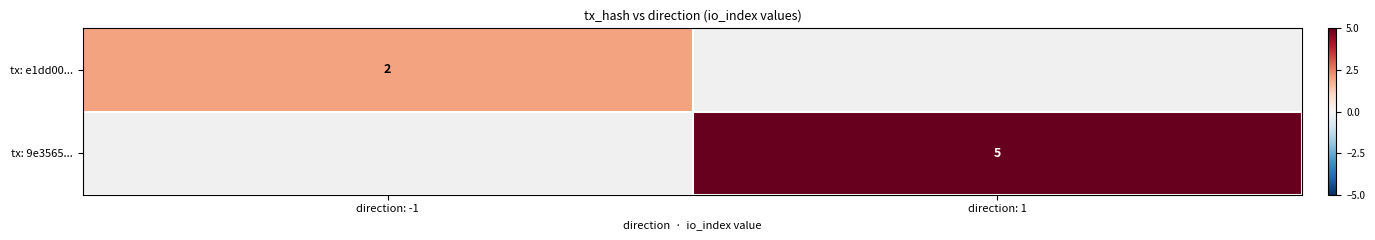

The value of tx: 9e3565... at direction: 1 is 3. True or false?

False